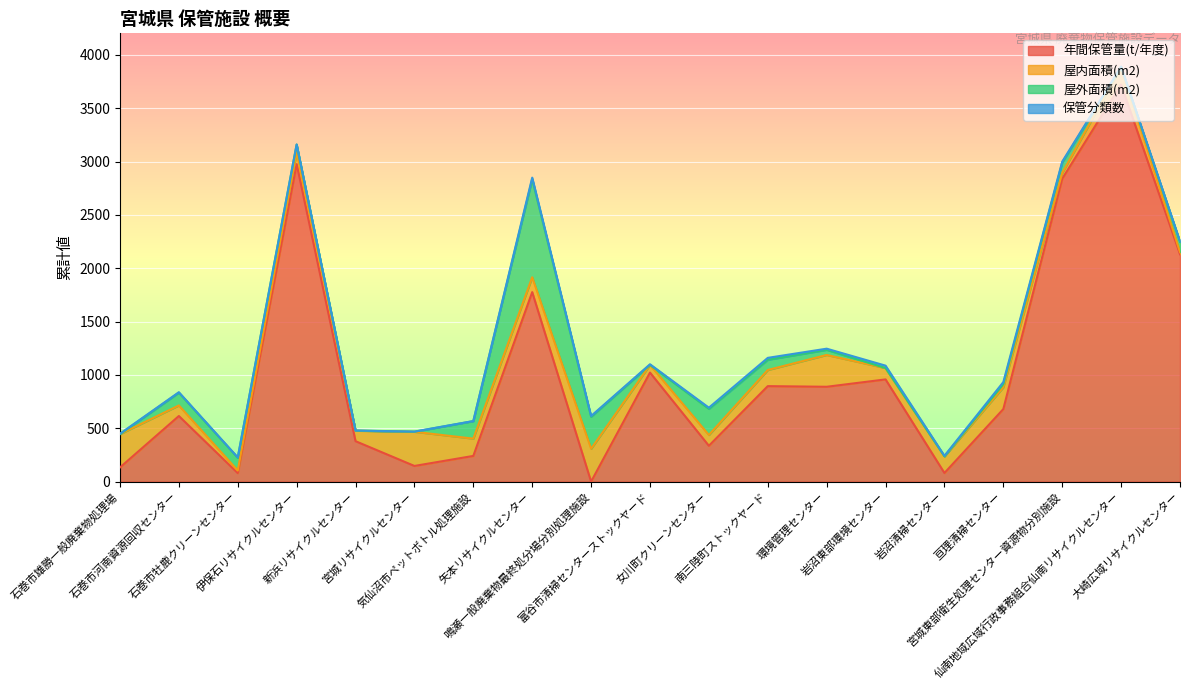

How many data points in 屋外面積(m2) are above 72?

9